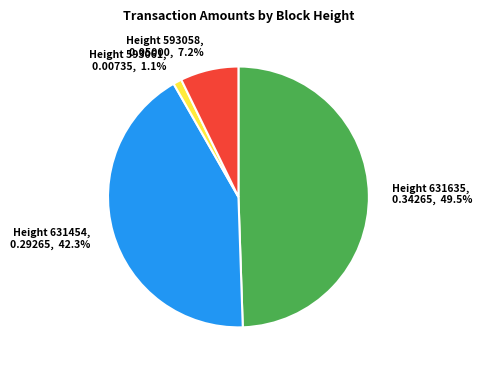

Is there a majority slice in this chart?

No